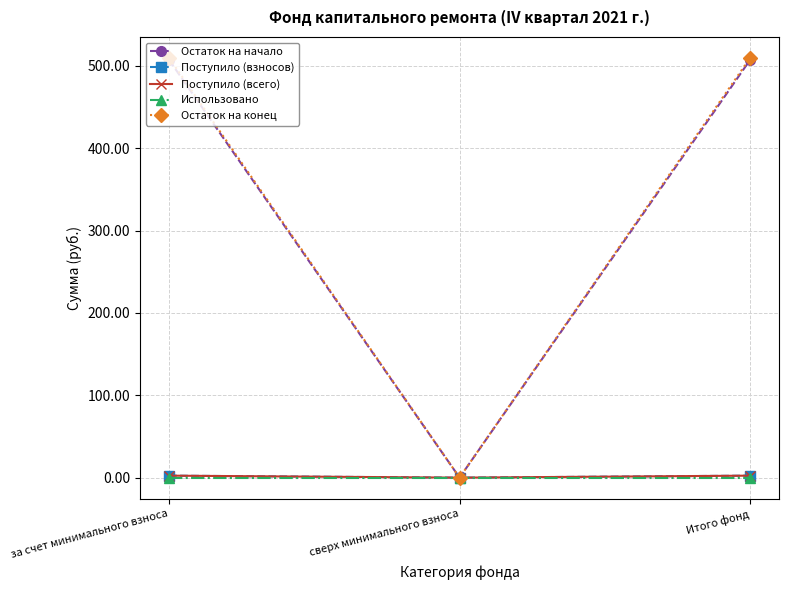

Does the chart have visible grid lines?

Yes